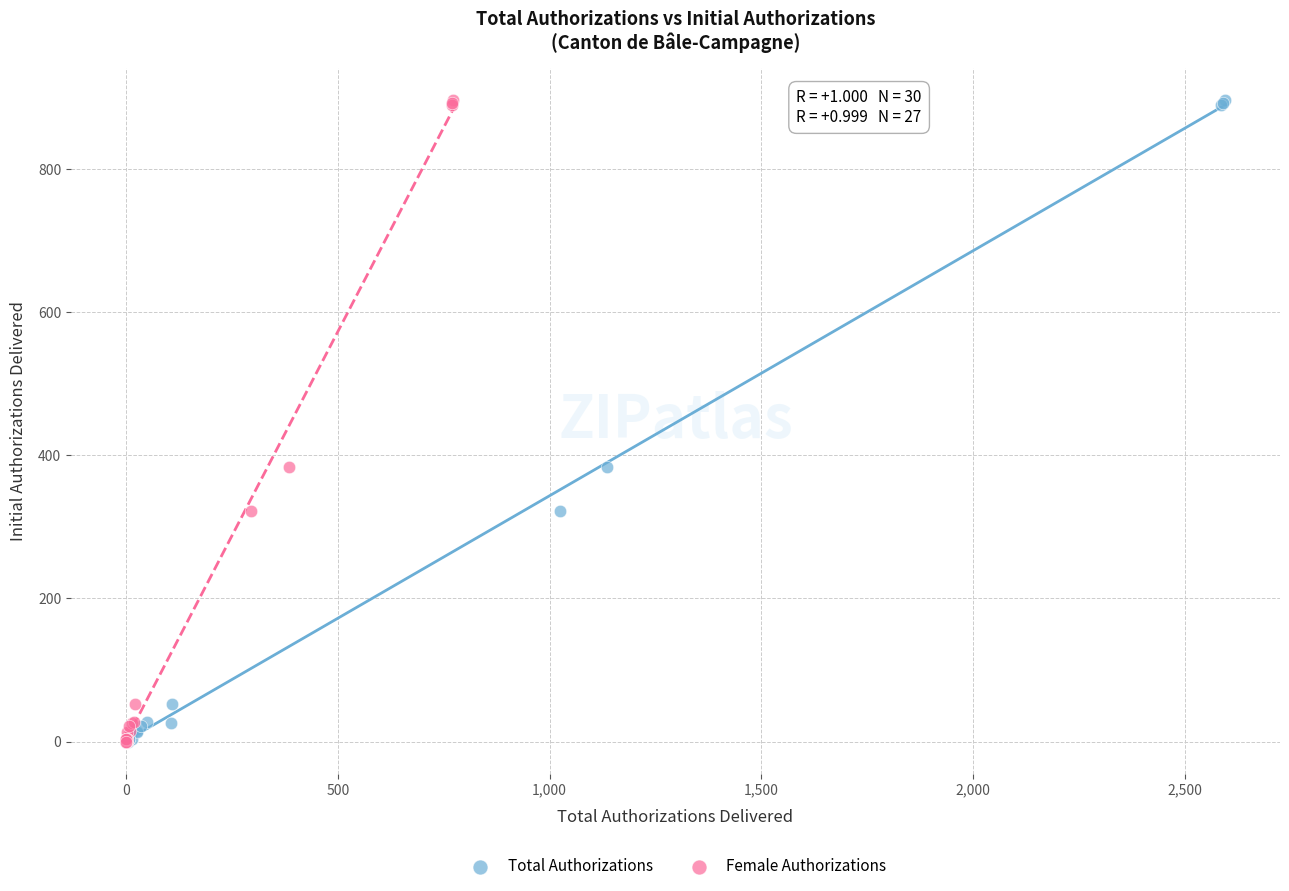

What are all the series names shown in the legend?

Total Authorizations, Female Authorizations